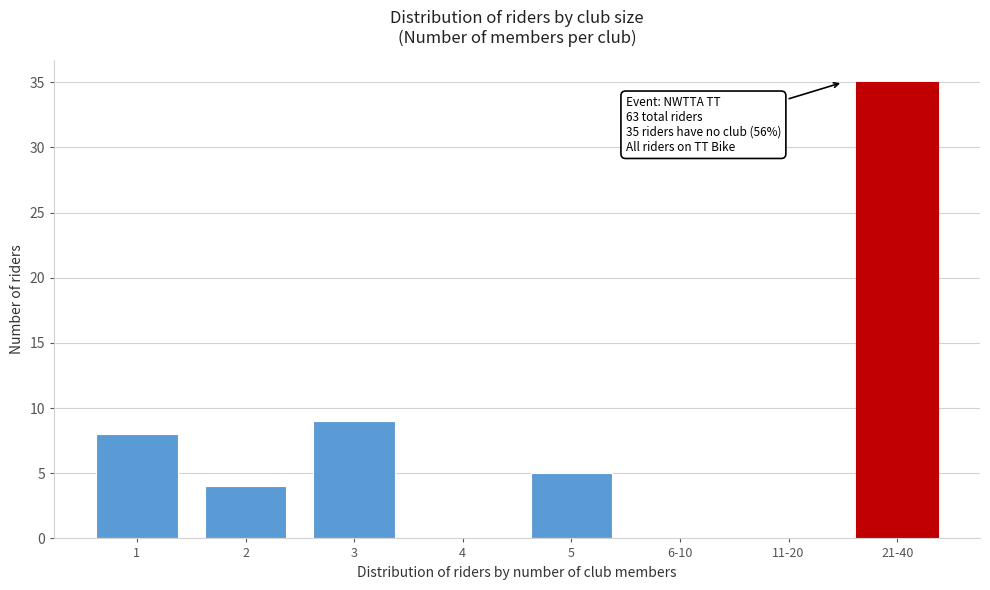

Reading left to right, extract all data points from this chart.

1=8	2=4	3=9	4=0	5=5	6-10=0	11-20=0	21-40=35